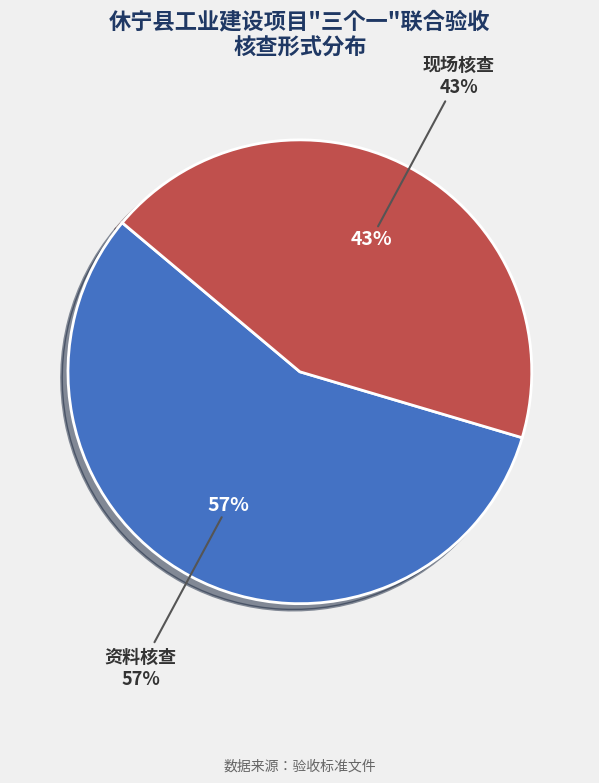

To the nearest percent, what is the combined percentage of 现场核查 and 资料核查?

100%